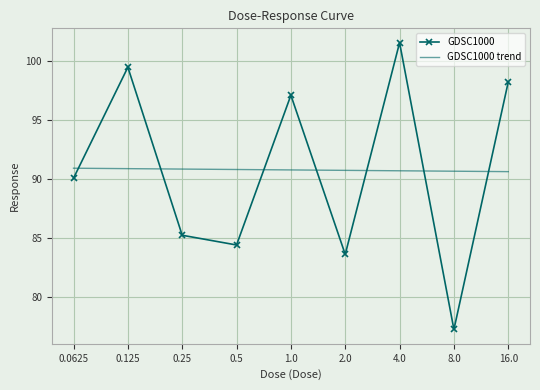

True or false: GDSC1000 has a value of 34.2 at 2.0.

False